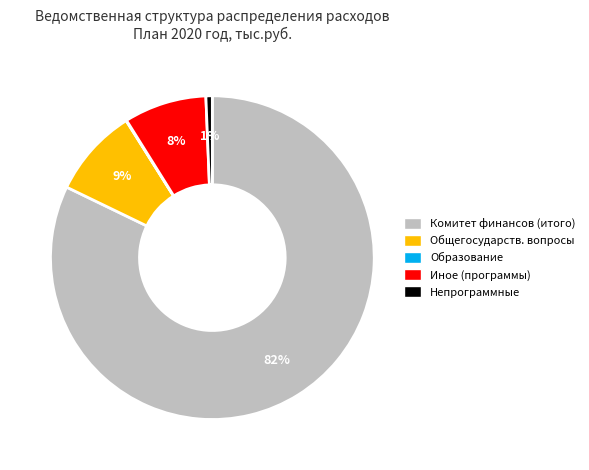

To the nearest percent, what is the average slice percentage?

20%